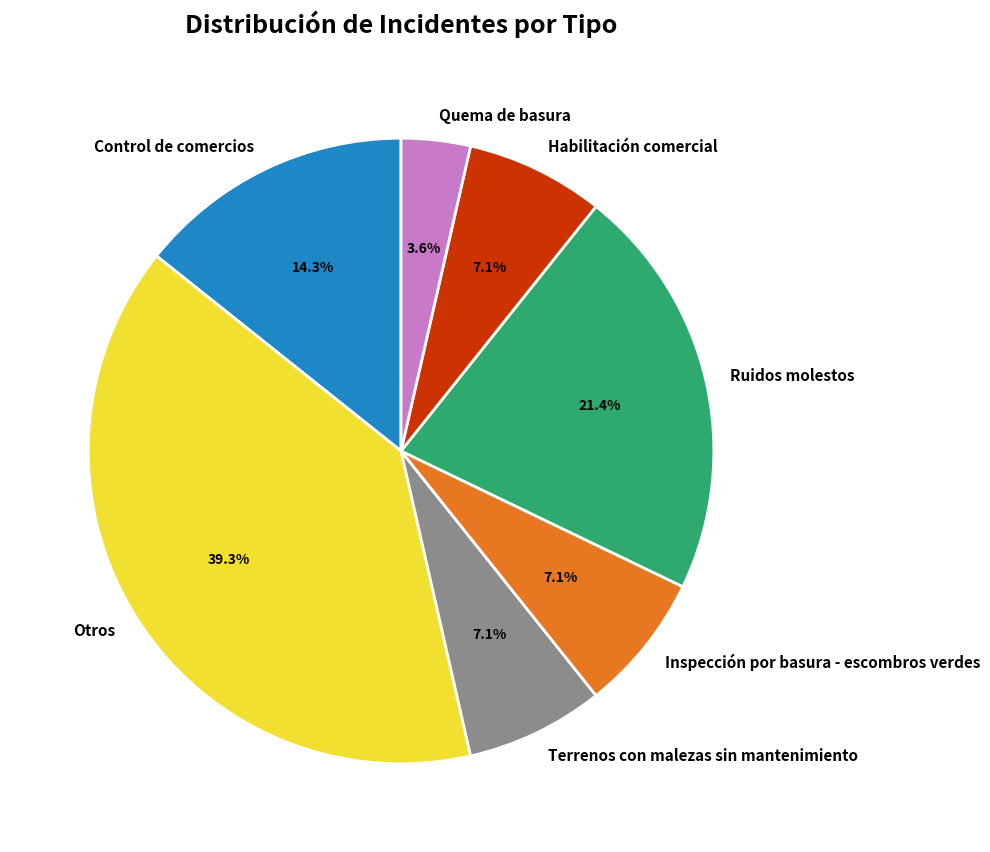

Is there any slice that represents more than half of the pie?

No